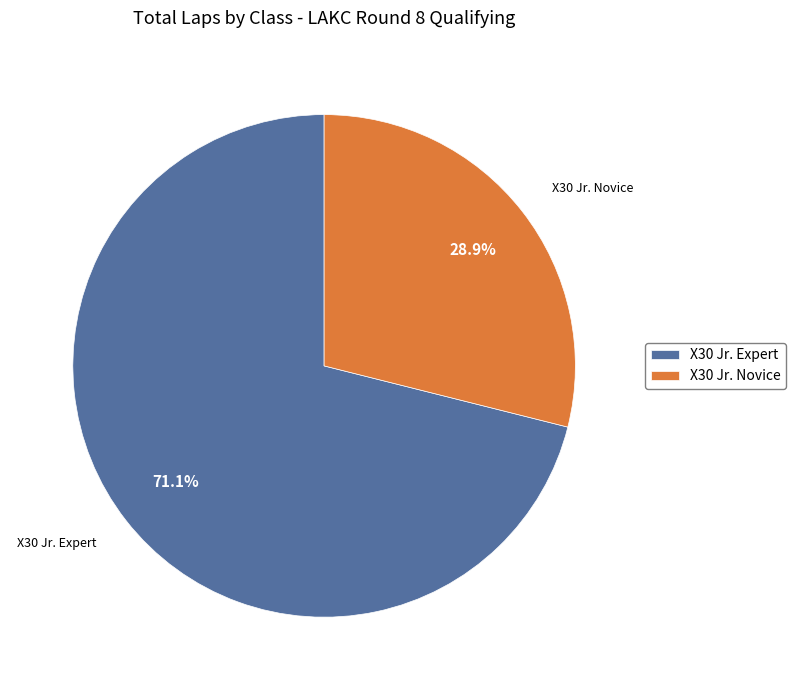

What is the ratio of the value at X30 Jr. Novice to the value at X30 Jr. Expert?

0.4